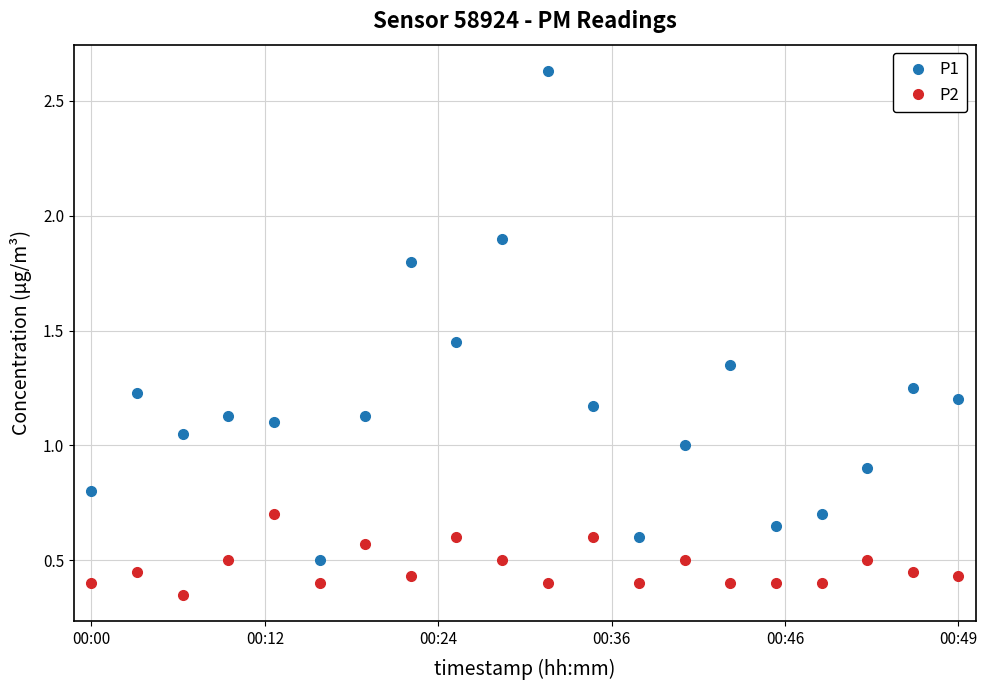

How many lines are shown in the chart?

2